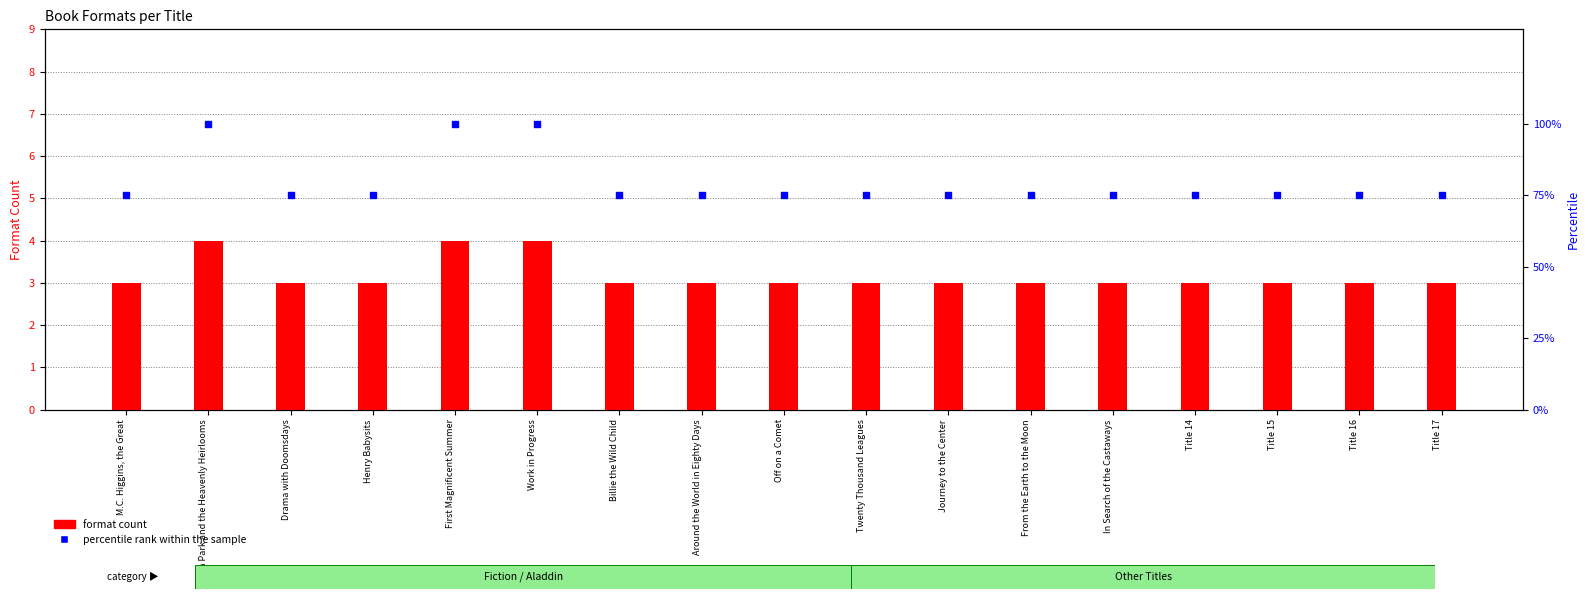

At which category is the sum across all series the highest?

Lia Park and the Heavenly Heirlooms